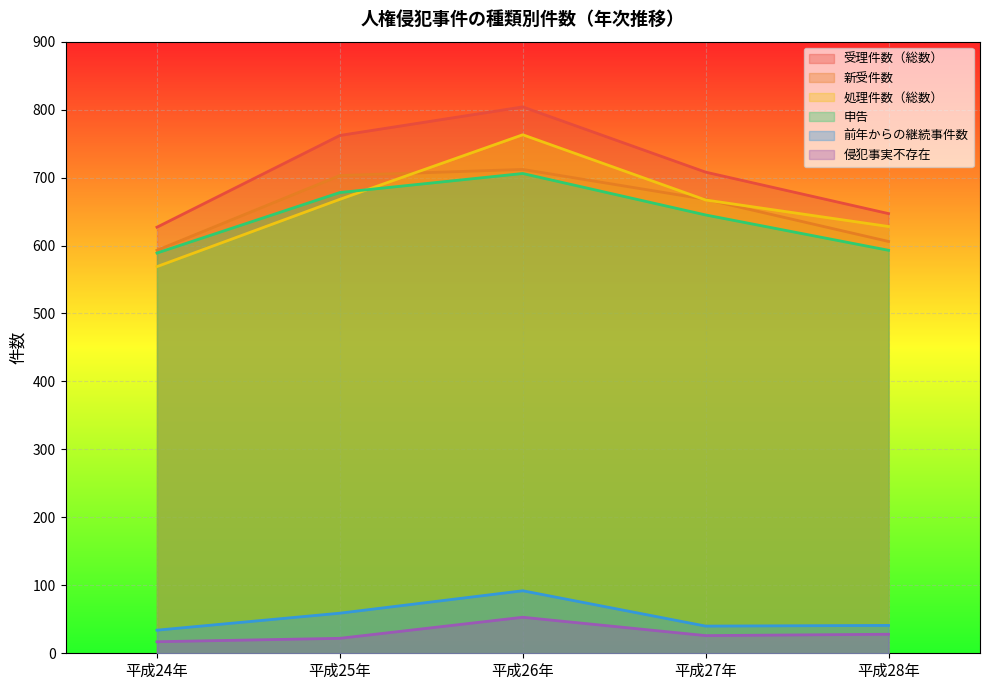

What is the spread (max minus min) of values at 平成24年?

610